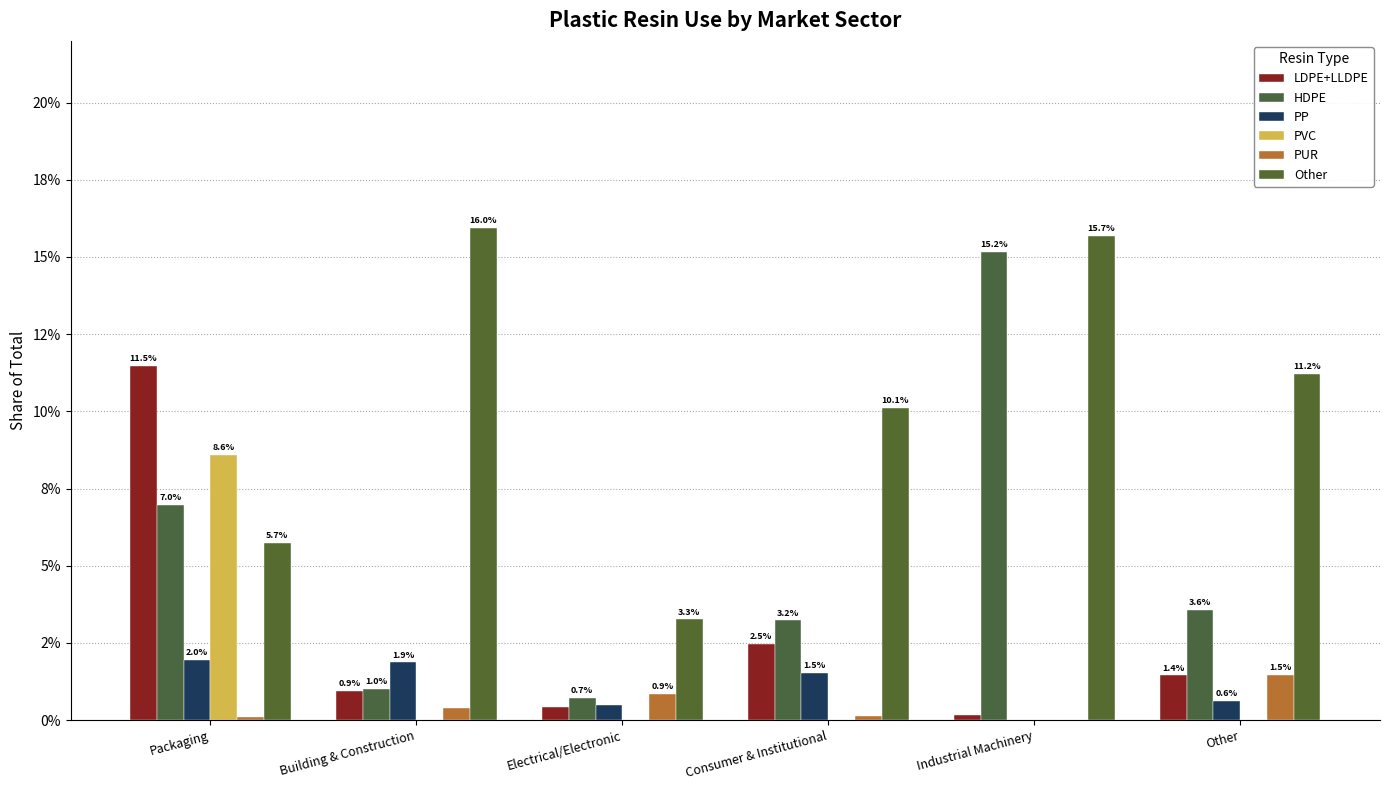

Does the chart contain stacked bars?

No